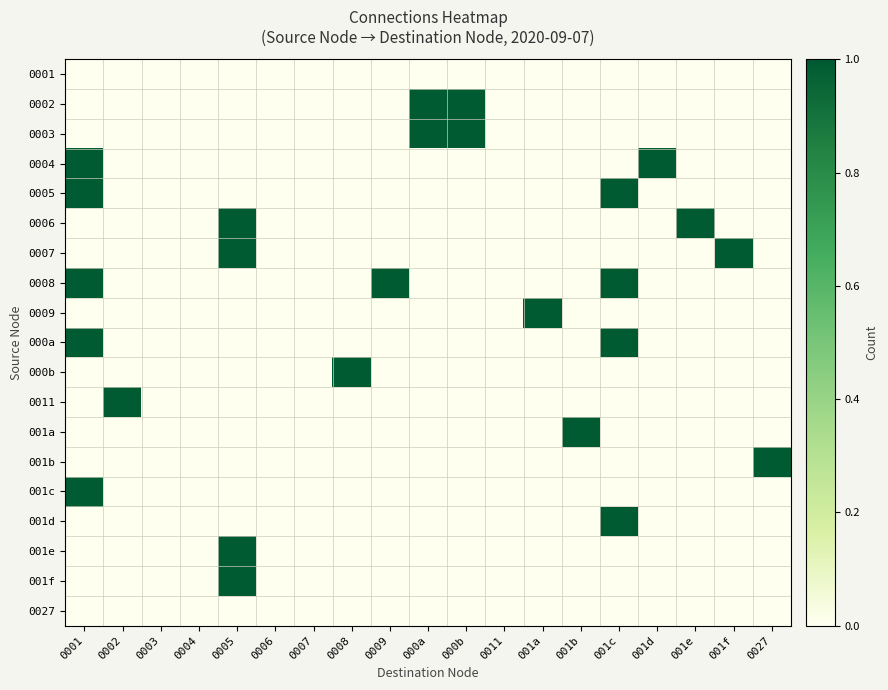

Reading right to left, what are all the values shown in this chart?

0001: 0027=0	001f=0	001e=0	001d=0	001c=0	001b=0	001a=0	0011=0	000b=0	000a=0	0009=0	0008=0	0007=0	0006=0	0005=0	0004=0	0003=0	0002=0	0001=0
0002: 0027=0	001f=0	001e=0	001d=0	001c=0	001b=0	001a=0	0011=0	000b=1	000a=1	0009=0	0008=0	0007=0	0006=0	0005=0	0004=0	0003=0	0002=0	0001=0
0003: 0027=0	001f=0	001e=0	001d=0	001c=0	001b=0	001a=0	0011=0	000b=1	000a=1	0009=0	0008=0	0007=0	0006=0	0005=0	0004=0	0003=0	0002=0	0001=0
0004: 0027=0	001f=0	001e=0	001d=1	001c=0	001b=0	001a=0	0011=0	000b=0	000a=0	0009=0	0008=0	0007=0	0006=0	0005=0	0004=0	0003=0	0002=0	0001=1
0005: 0027=0	001f=0	001e=0	001d=0	001c=1	001b=0	001a=0	0011=0	000b=0	000a=0	0009=0	0008=0	0007=0	0006=0	0005=0	0004=0	0003=0	0002=0	0001=1
0006: 0027=0	001f=0	001e=1	001d=0	001c=0	001b=0	001a=0	0011=0	000b=0	000a=0	0009=0	0008=0	0007=0	0006=0	0005=1	0004=0	0003=0	0002=0	0001=0
0007: 0027=0	001f=1	001e=0	001d=0	001c=0	001b=0	001a=0	0011=0	000b=0	000a=0	0009=0	0008=0	0007=0	0006=0	0005=1	0004=0	0003=0	0002=0	0001=0
0008: 0027=0	001f=0	001e=0	001d=0	001c=1	001b=0	001a=0	0011=0	000b=0	000a=0	0009=1	0008=0	0007=0	0006=0	0005=0	0004=0	0003=0	0002=0	0001=1
0009: 0027=0	001f=0	001e=0	001d=0	001c=0	001b=0	001a=1	0011=0	000b=0	000a=0	0009=0	0008=0	0007=0	0006=0	0005=0	0004=0	0003=0	0002=0	0001=0
000a: 0027=0	001f=0	001e=0	001d=0	001c=1	001b=0	001a=0	0011=0	000b=0	000a=0	0009=0	0008=0	0007=0	0006=0	0005=0	0004=0	0003=0	0002=0	0001=1
000b: 0027=0	001f=0	001e=0	001d=0	001c=0	001b=0	001a=0	0011=0	000b=0	000a=0	0009=0	0008=1	0007=0	0006=0	0005=0	0004=0	0003=0	0002=0	0001=0
0011: 0027=0	001f=0	001e=0	001d=0	001c=0	001b=0	001a=0	0011=0	000b=0	000a=0	0009=0	0008=0	0007=0	0006=0	0005=0	0004=0	0003=0	0002=1	0001=0
001a: 0027=0	001f=0	001e=0	001d=0	001c=0	001b=1	001a=0	0011=0	000b=0	000a=0	0009=0	0008=0	0007=0	0006=0	0005=0	0004=0	0003=0	0002=0	0001=0
001b: 0027=1	001f=0	001e=0	001d=0	001c=0	001b=0	001a=0	0011=0	000b=0	000a=0	0009=0	0008=0	0007=0	0006=0	0005=0	0004=0	0003=0	0002=0	0001=0
001c: 0027=0	001f=0	001e=0	001d=0	001c=0	001b=0	001a=0	0011=0	000b=0	000a=0	0009=0	0008=0	0007=0	0006=0	0005=0	0004=0	0003=0	0002=0	0001=1
001d: 0027=0	001f=0	001e=0	001d=0	001c=1	001b=0	001a=0	0011=0	000b=0	000a=0	0009=0	0008=0	0007=0	0006=0	0005=0	0004=0	0003=0	0002=0	0001=0
001e: 0027=0	001f=0	001e=0	001d=0	001c=0	001b=0	001a=0	0011=0	000b=0	000a=0	0009=0	0008=0	0007=0	0006=0	0005=1	0004=0	0003=0	0002=0	0001=0
001f: 0027=0	001f=0	001e=0	001d=0	001c=0	001b=0	001a=0	0011=0	000b=0	000a=0	0009=0	0008=0	0007=0	0006=0	0005=1	0004=0	0003=0	0002=0	0001=0
0027: 0027=0	001f=0	001e=0	001d=0	001c=0	001b=0	001a=0	0011=0	000b=0	000a=0	0009=0	0008=0	0007=0	0006=0	0005=0	0004=0	0003=0	0002=0	0001=0